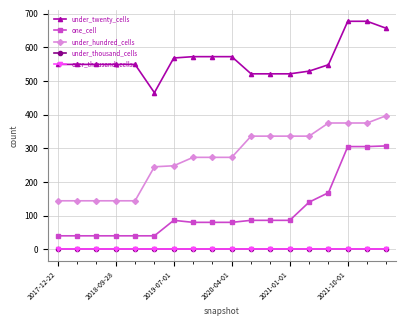

Does the chart have visible grid lines?

Yes